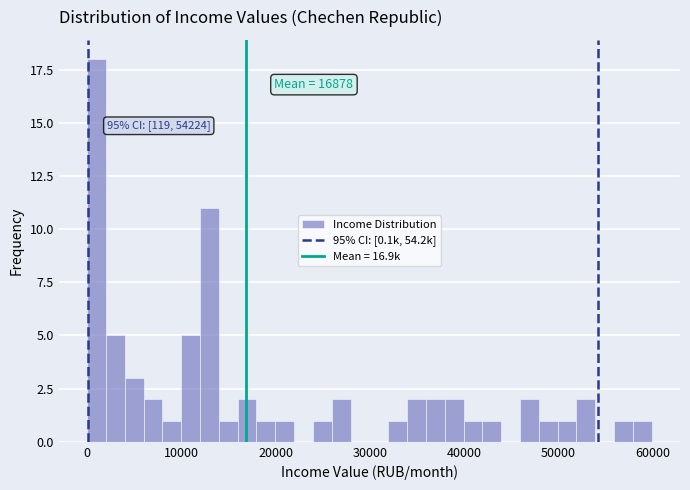

Read against the x-axis, roughly where is the centre of the tallest bar?

1000